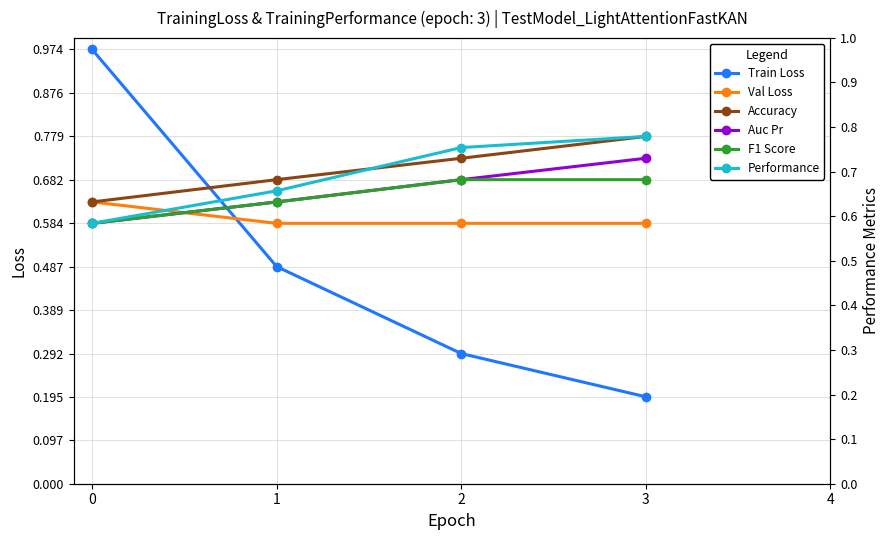

How many times do Performance and Train Loss cross each other?

1